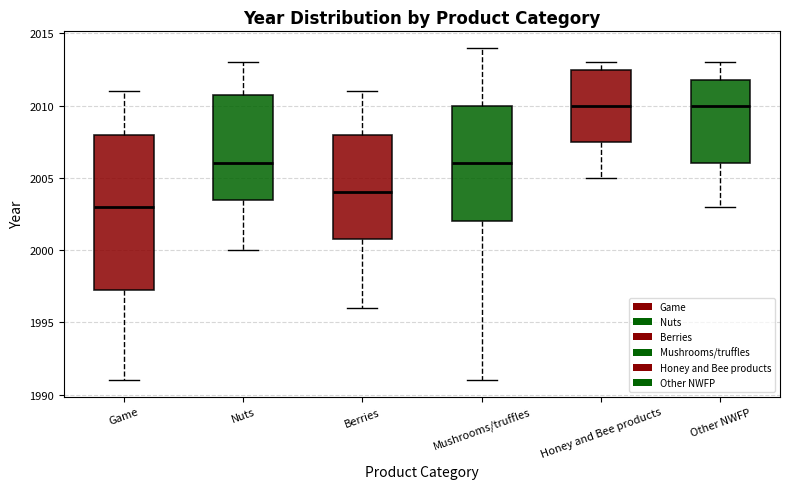

Reading left to right, read every box against the y-axis: the position of its median line, the range the box covers, and the ends of its whiskers. The values are not printed on the chart, so give them approximately, as read against the axis.

Game: median 2003.0, box 1997.5 to 2008.0, whiskers 1991.0 to 2011.0
Nuts: median 2006.0, box 2003.5 to 2011.0, whiskers 2000.0 to 2013.0
Berries: median 2004.0, box 2001.0 to 2008.0, whiskers 1996.0 to 2011.0
Mushrooms/truffles: median 2006.0, box 2002.0 to 2010.0, whiskers 1991.0 to 2014.0
Honey and Bee products: median 2010.0, box 2007.5 to 2012.5, whiskers 2005.0 to 2013.0
Other NWFP: median 2010.0, box 2006.0 to 2012.0, whiskers 2003.0 to 2013.0